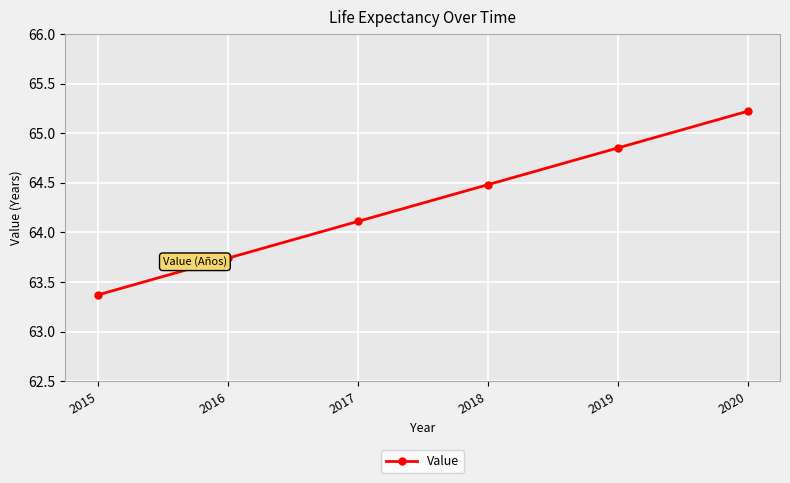

Where does the data first go above 64?

2017